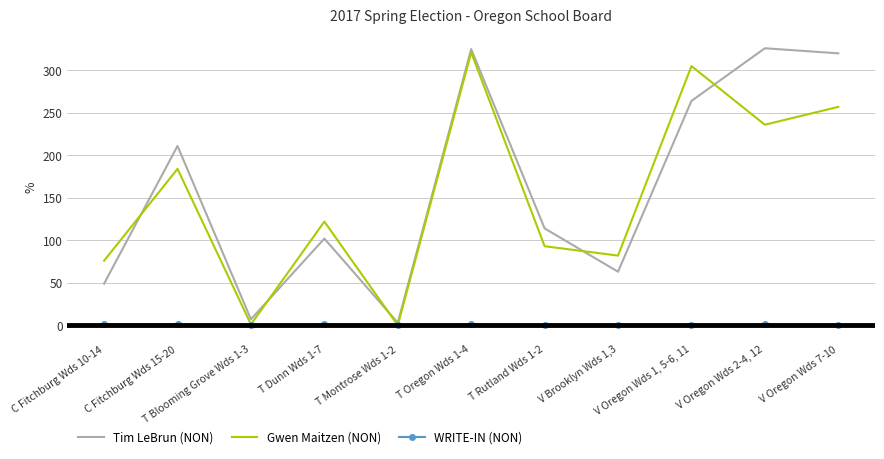

At which category is the sum across all series the highest?

T Oregon Wds 1-4